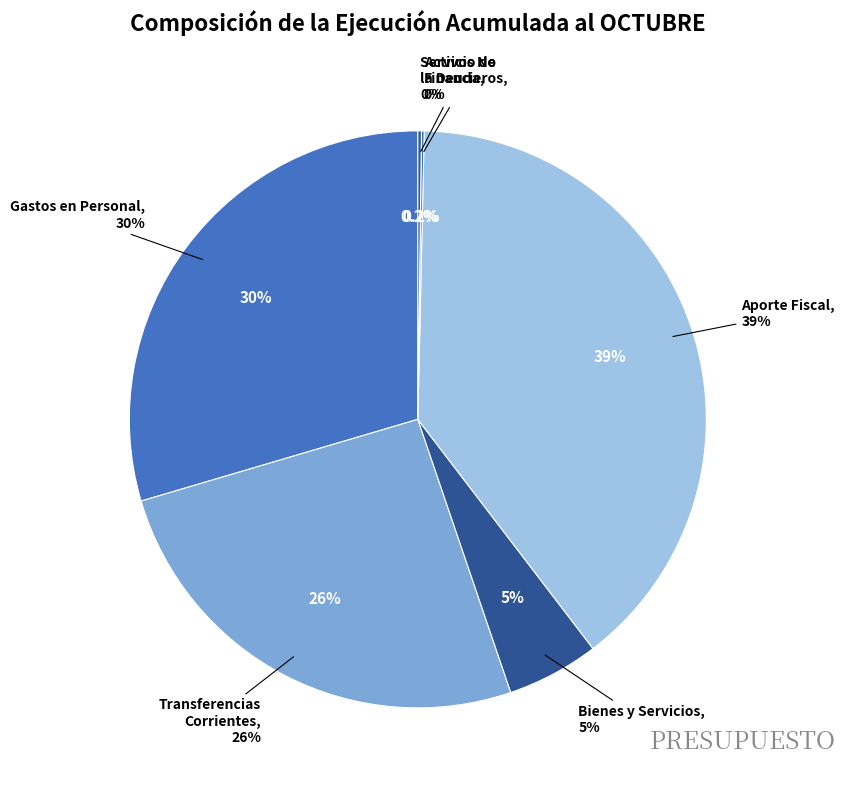

Is the sum of APORTE FISCAL and BIENES Y SERVICIOS DE CONSUMO greater than half?

No